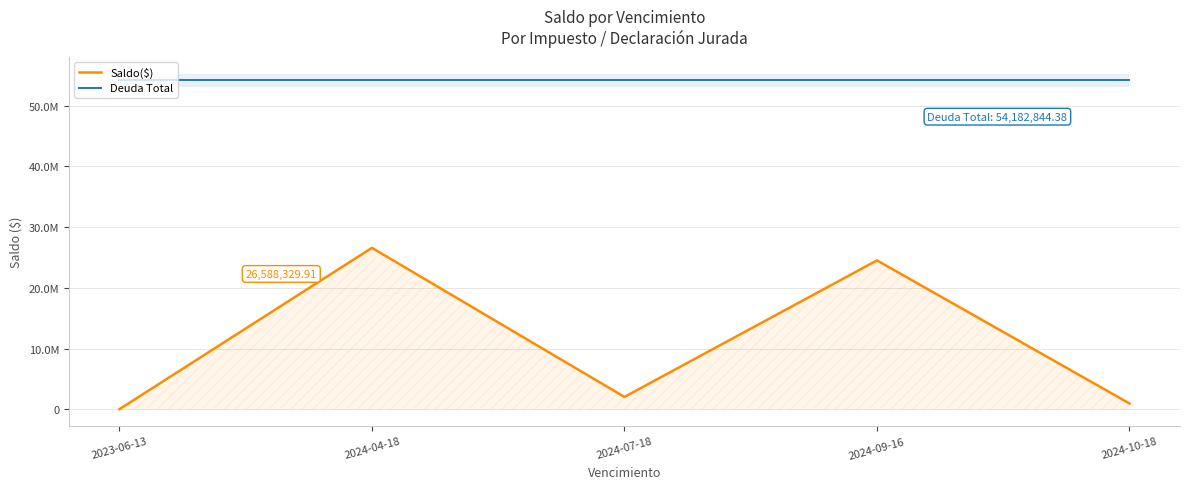

Which category has the highest value across all series?

2023-06-13